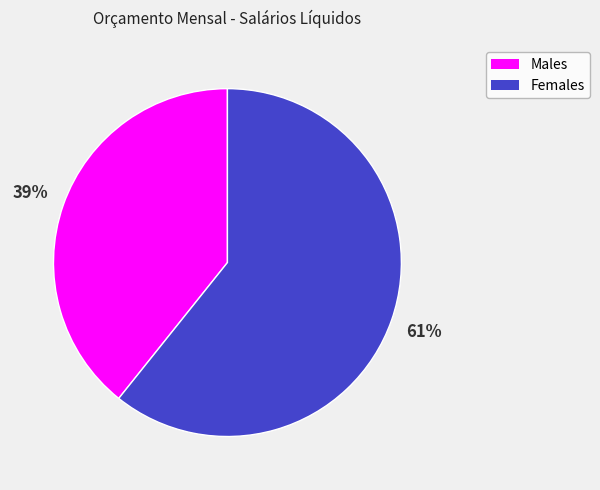

To the nearest percent, what is the average slice percentage?

50%